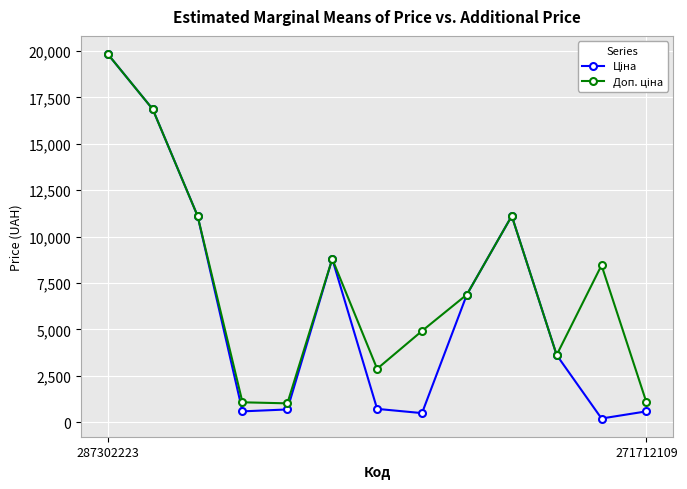

True or false: Доп. ціна and Ціна intersect in this chart.

False